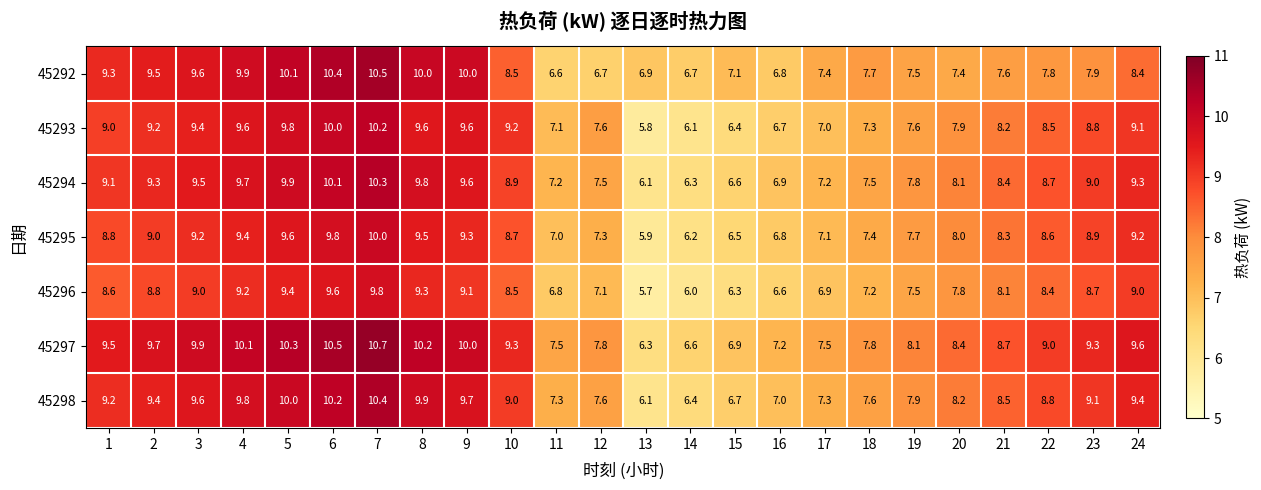

What is the difference between the highest and lowest values at 24?

1.2